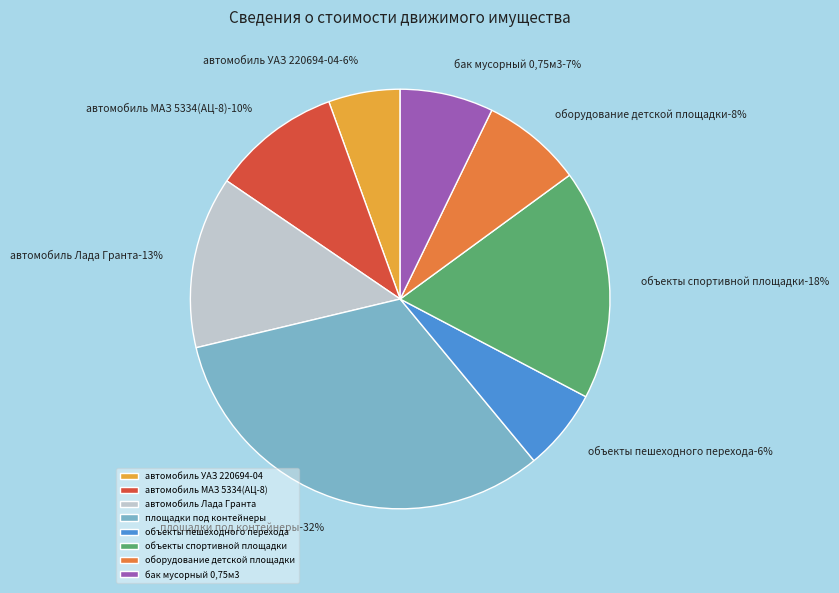

Which slice is the largest?

площадки под контейнеры